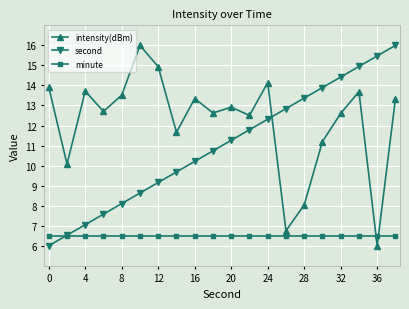

Reading left to right, transcribe all the data shown in this chart.

intensity(dBm): 13.9	10.1	13.7	12.7	13.5	16.0	14.9	11.7	13.3	12.6	12.9	12.5	14.1	6.7	8.0	11.2	12.6	13.7	6.0	13.3
second: 6.0	6.5	7.1	7.6	8.1	8.6	9.2	9.7	10.2	10.7	11.3	11.8	12.3	12.8	13.4	13.9	14.4	14.9	15.5	16.0
minute: 6.5	6.5	6.5	6.5	6.5	6.5	6.5	6.5	6.5	6.5	6.5	6.5	6.5	6.5	6.5	6.5	6.5	6.5	6.5	6.5